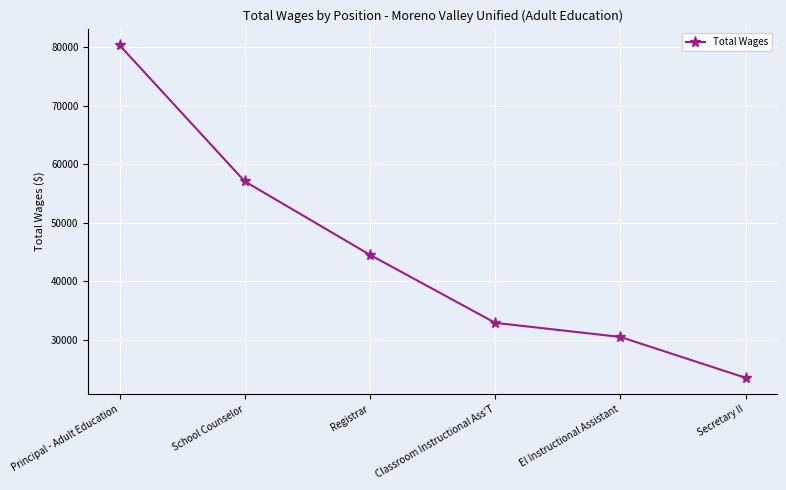

True or false: the data has more than 1 interior local peaks.

False